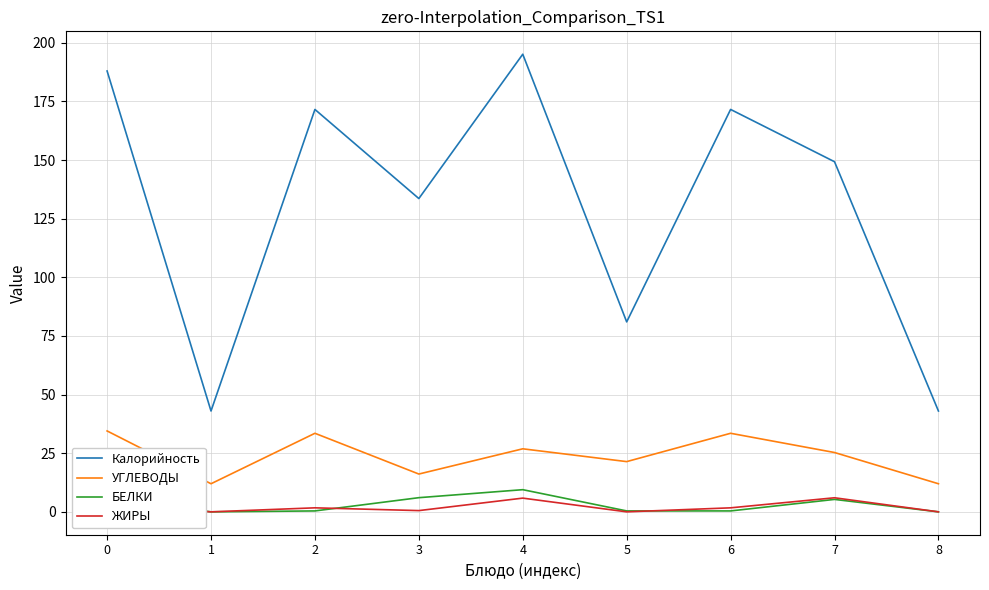

Is the value of УГЛЕВОДЫ at 5 greater than the value of ЖИРЫ at 2?

Yes